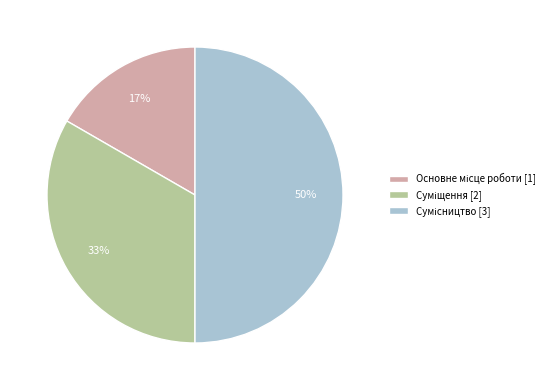

To the nearest percent, what is the average slice percentage?

33%